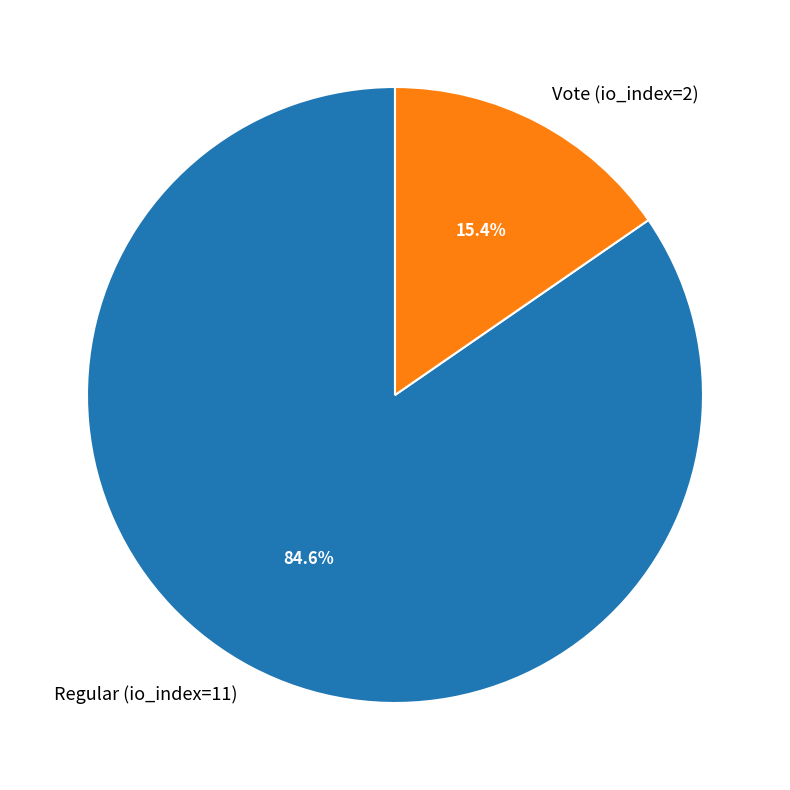

To the nearest percent, what portion does Vote (io_index=2) represent?

15%